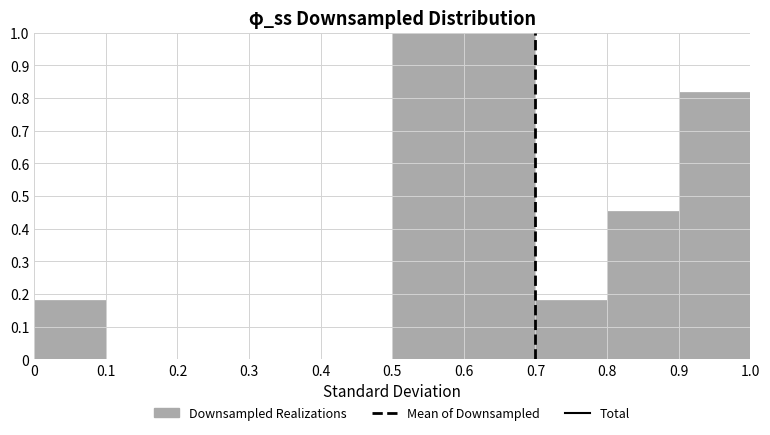

Reading left to right, list every bar in this chart as the range it spans on the x-axis followed by its height. The values are not printed on the chart, so give them approximately, as read against the axis.

0 to 0.1: 0.18
0.1 to 0.2: 0
0.2 to 0.3: 0
0.3 to 0.4: 0
0.4 to 0.5: 0
0.5 to 0.6: 1.00
0.6 to 0.7: 1.00
0.7 to 0.8: 0.18
0.8 to 0.9: 0.45
0.9 to 1.0: 0.82